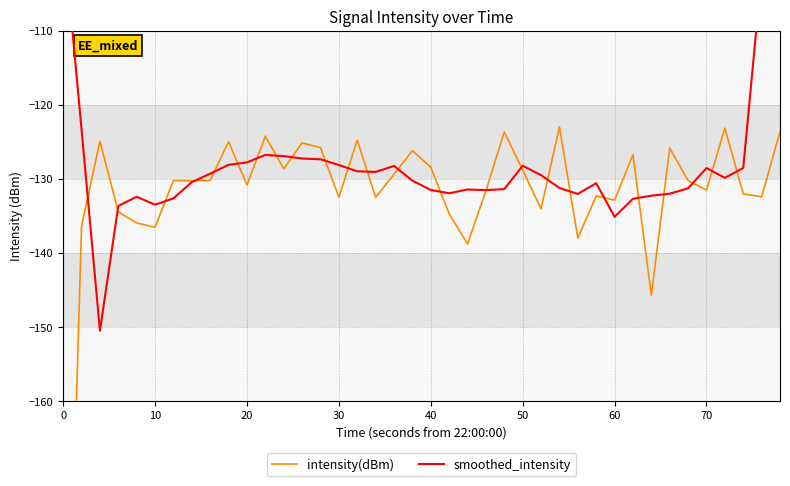

How many intersections are there between smoothed_intensity and intensity(dBm)?

24